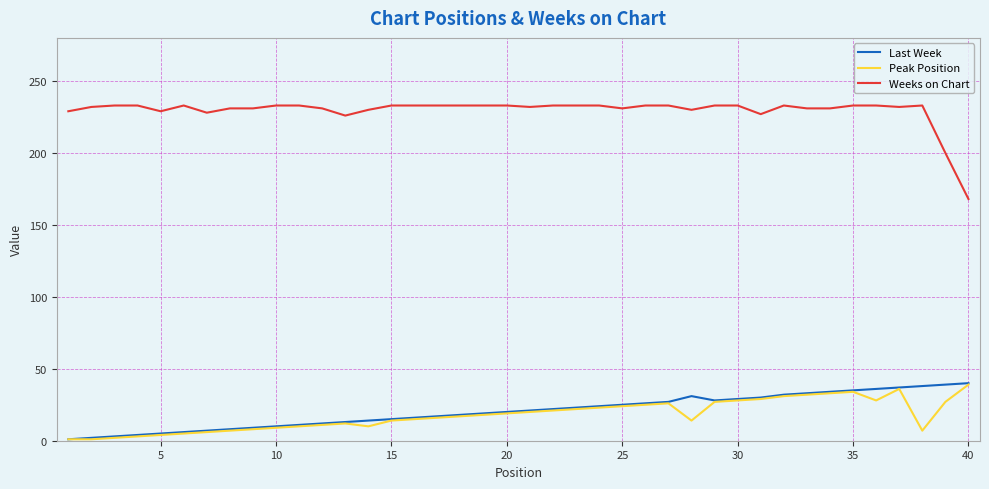

True or false: Weeks on Chart and Peak Position cross at least once.

False